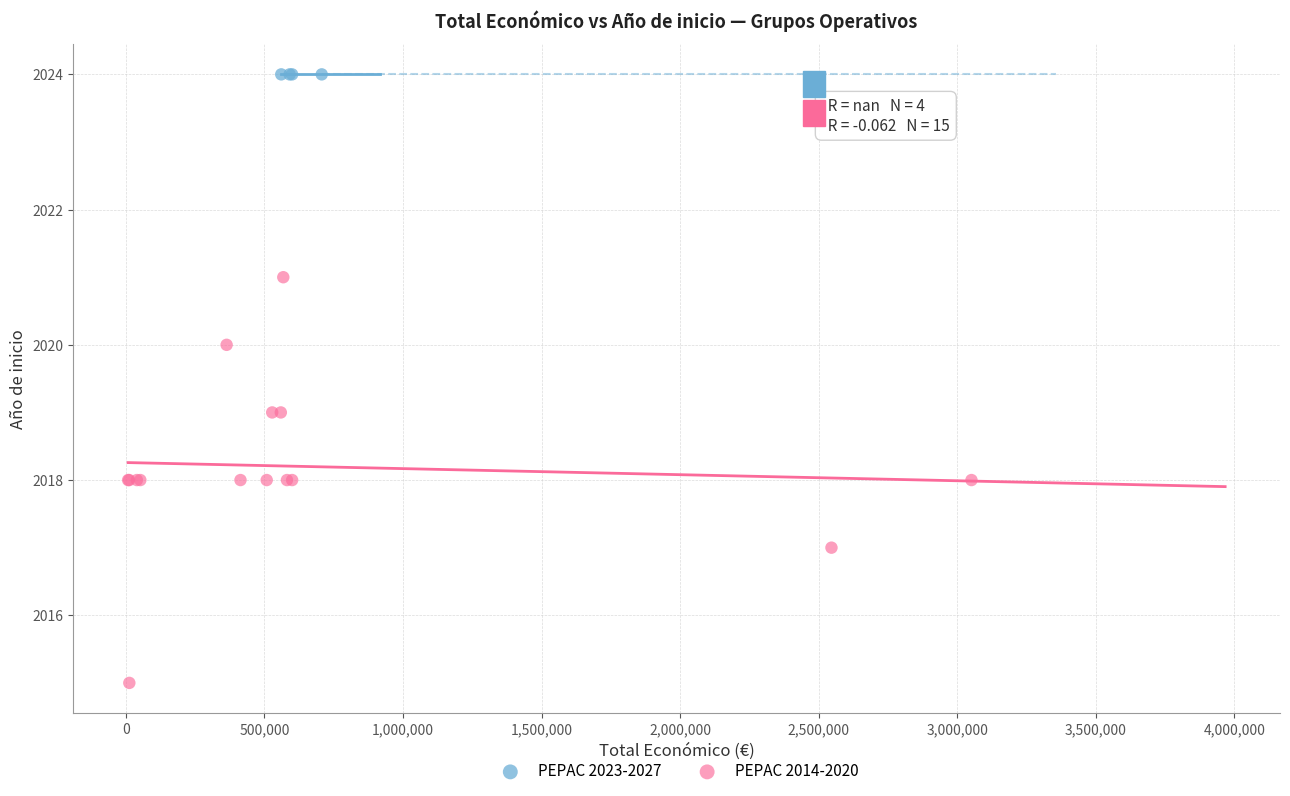

Which series contains the highest Y value?

PEPAC 2023-2027